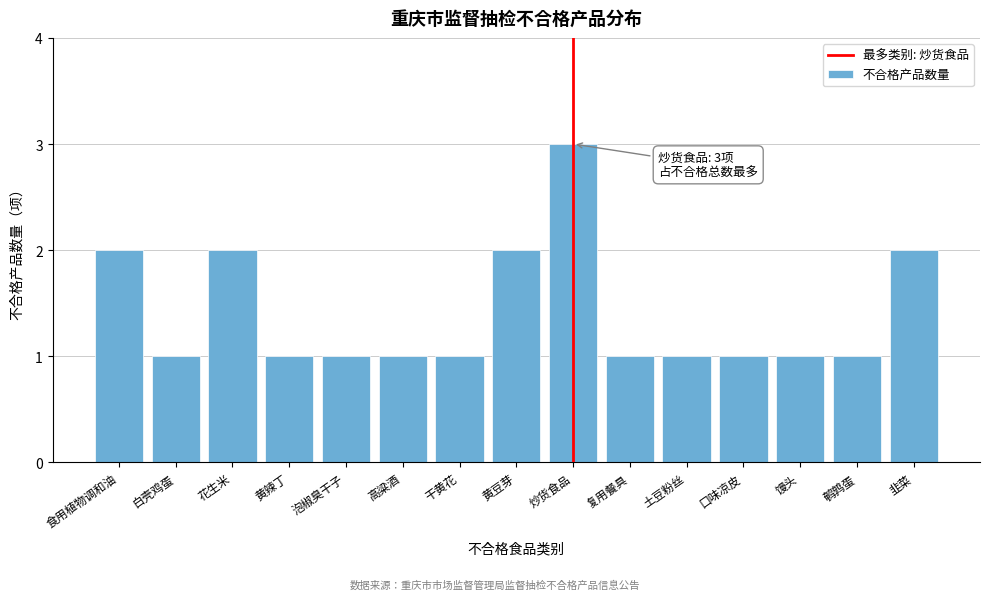

Reading left to right, list all the values displayed in this chart.

食用植物调和油=2	白壳鸡蛋=1	花生米=2	黄辣丁=1	泡椒臭干子=1	高粱酒=1	干黄花=1	黄豆芽=2	炒货食品=3	复用餐具=1	土豆粉丝=1	口味凉皮=1	馒头=1	鹌鹑蛋=1	韭菜=2